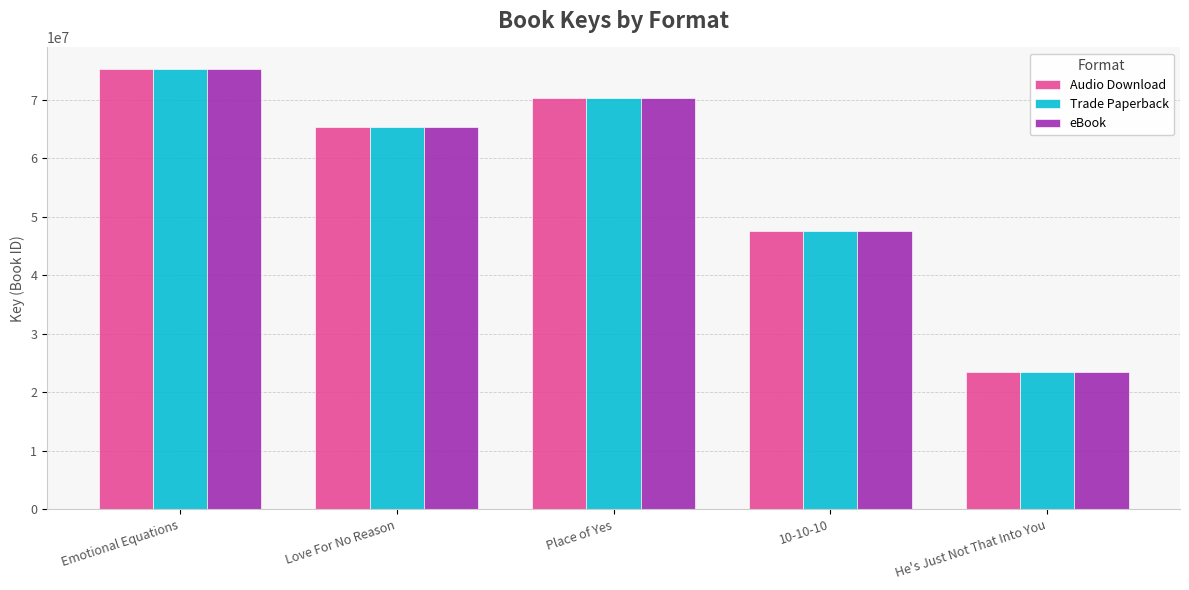

What is the approximate value of eBook at Place of Yes?

70231390